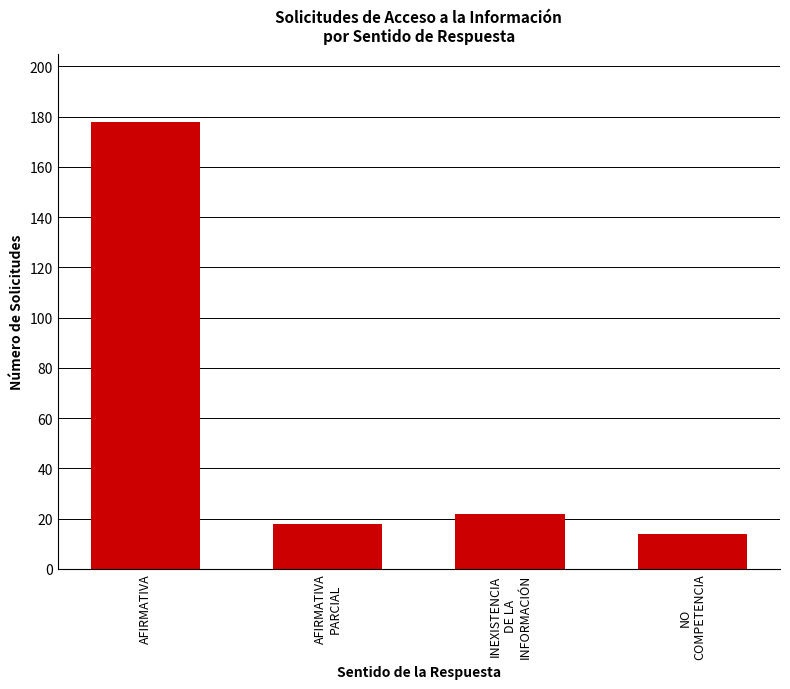

Rank the categories by value from highest to lowest.

AFIRMATIVA, INEXISTENCIA
DE LA
INFORMACIÓN, AFIRMATIVA
PARCIAL, NO
COMPETENCIA